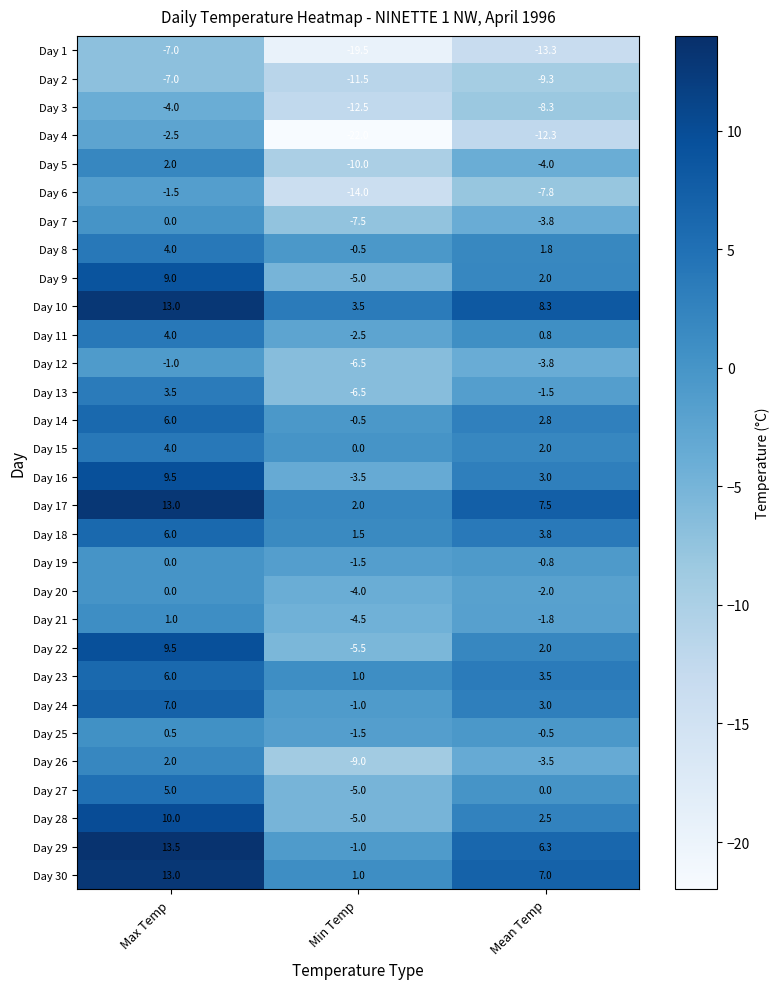

The Day 22 series shows 2.0 at Mean Temp. True or false?

True